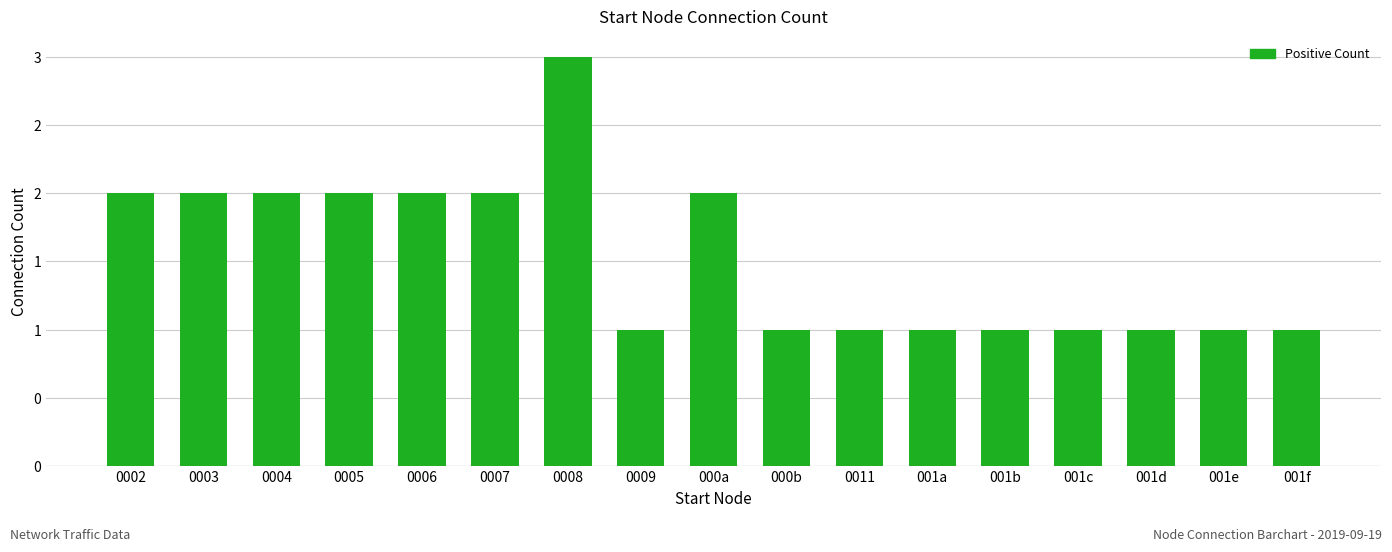

Does the chart contain any negative values?

No